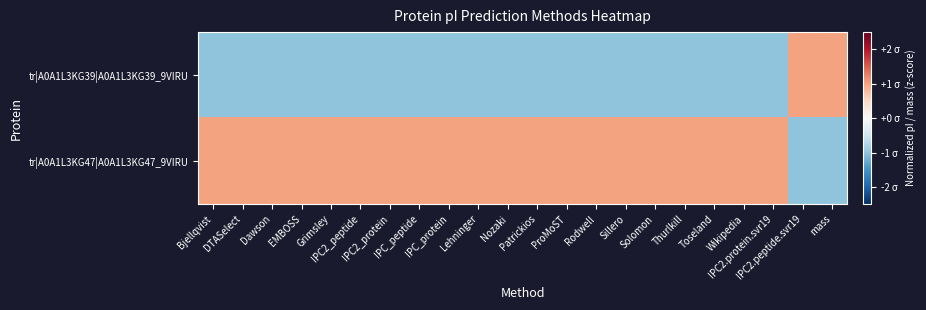

Count the number of data series in this chart.

2